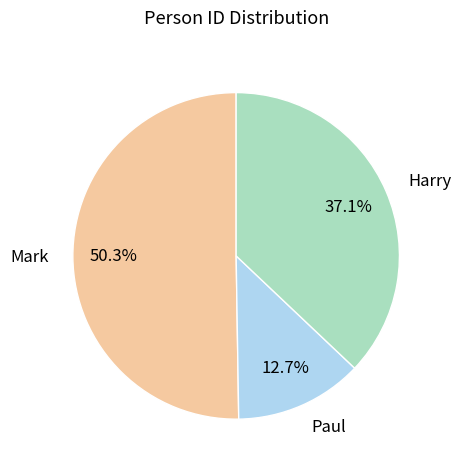

To the nearest percent, what is the difference between the Mark and Harry slice percentages?

13%